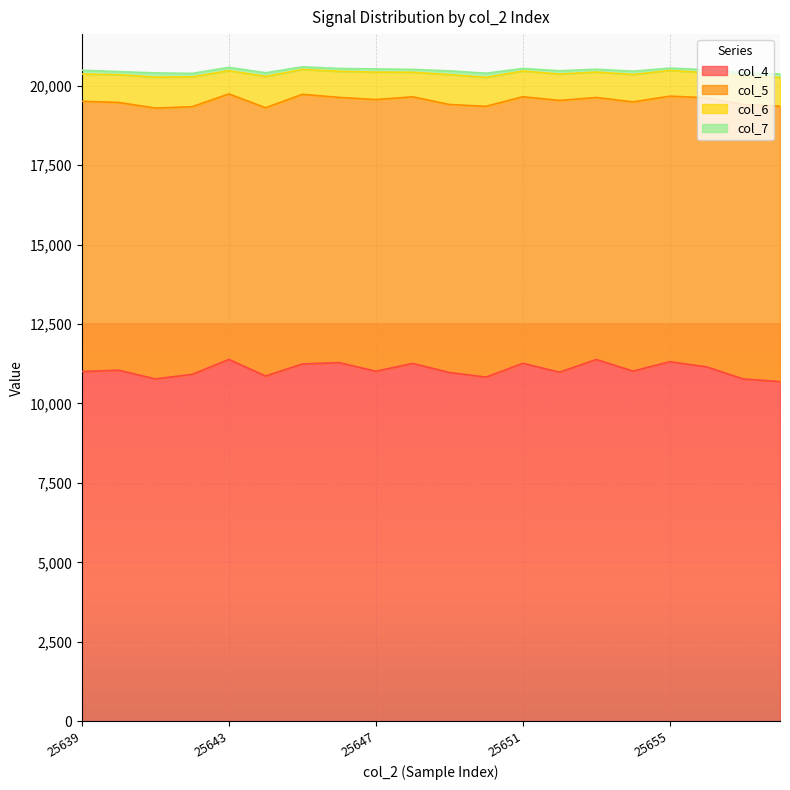

Is it true that col_6 equals 292 at 25657?

False